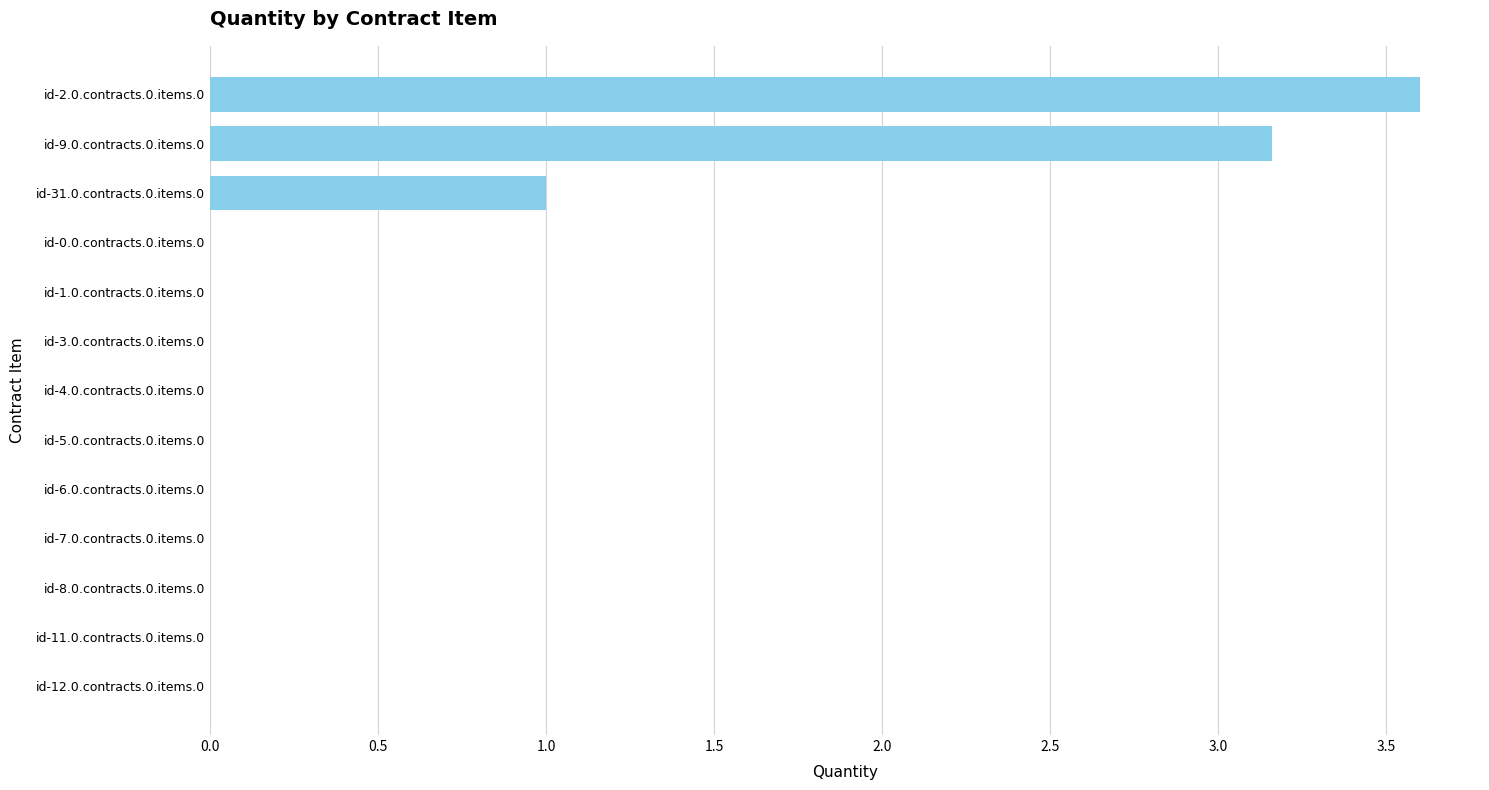

What is the change in value from id-31.0.contracts.0.items.0 to id-7.0.contracts.0.items.0?

-1.0